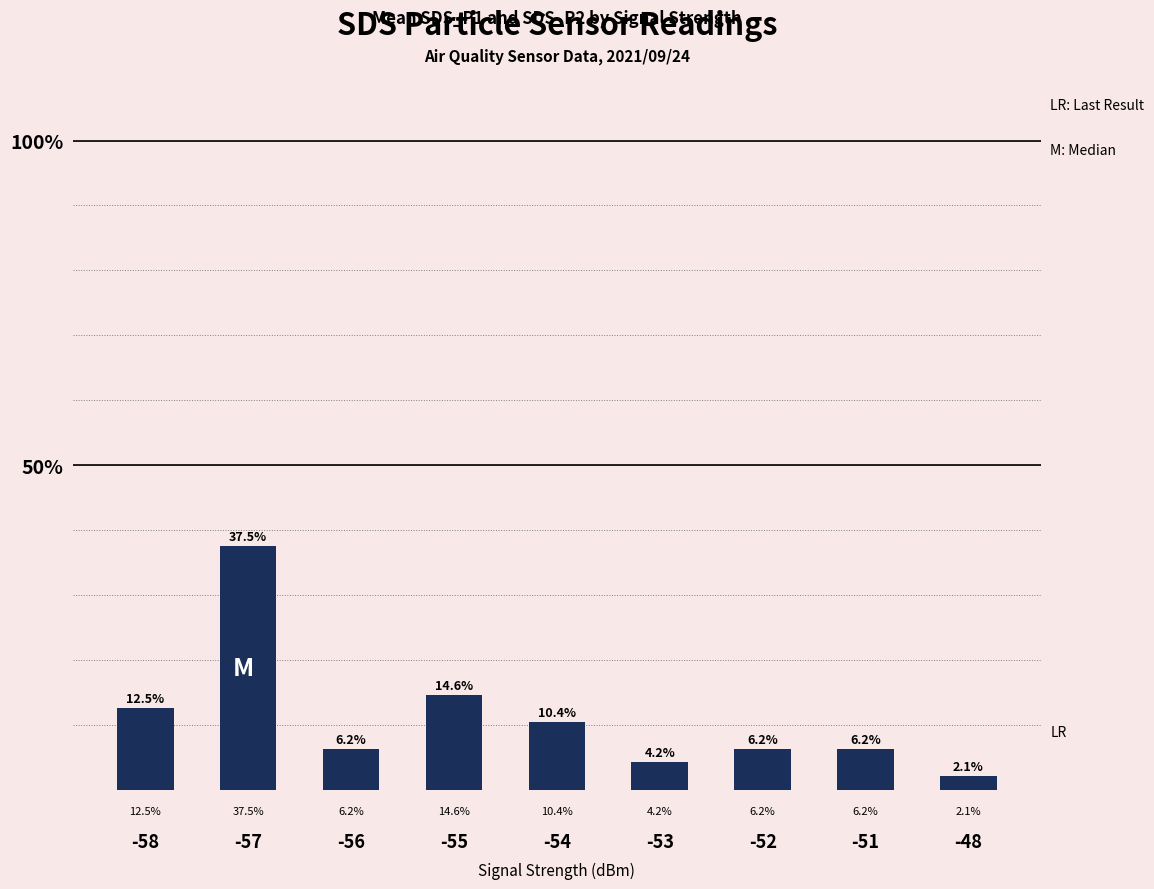

The value at -57 is 37.5. True or false?

True